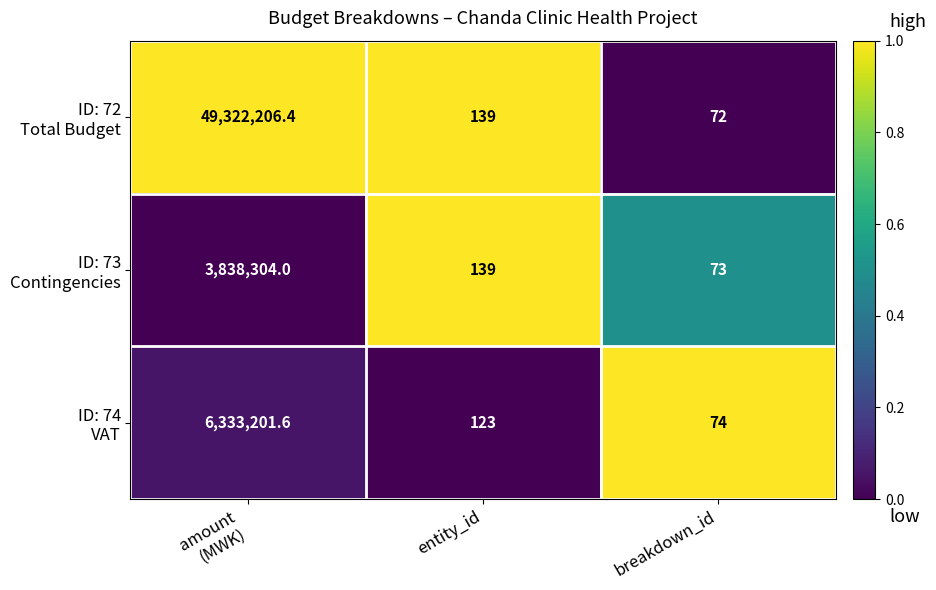

What is the minimum value shown in the chart?

72.0